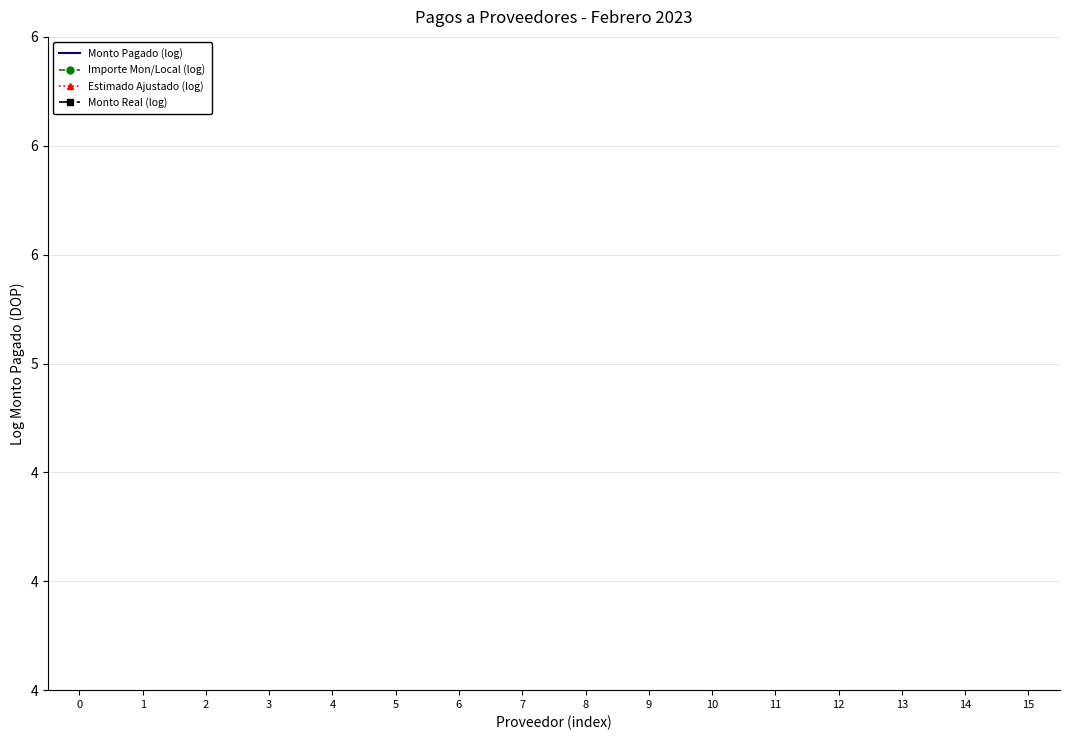

How many lines are shown in the chart?

4